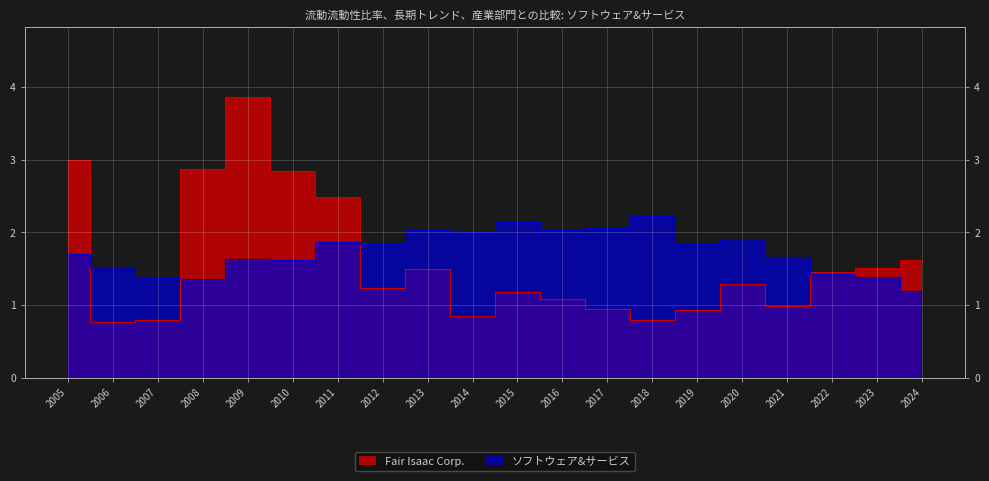

True or false: ソフトウェア&サービス has more than 1 interior local peaks.

True